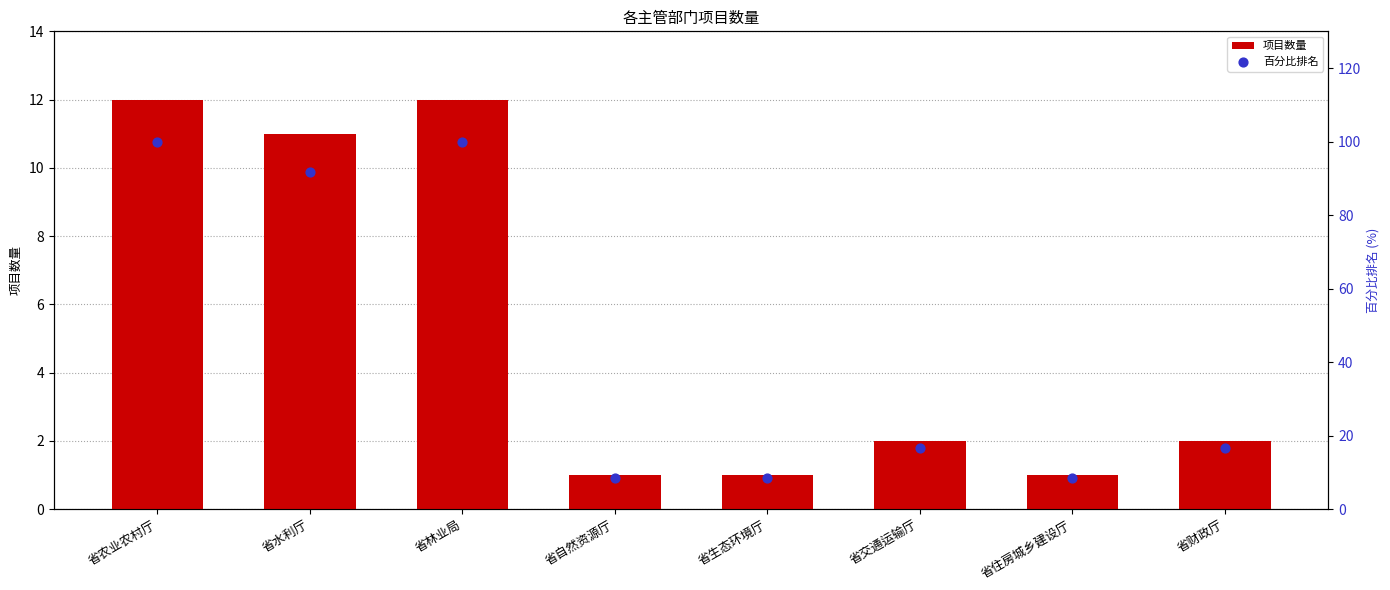

At how many categories does at least one series exceed 98?

2